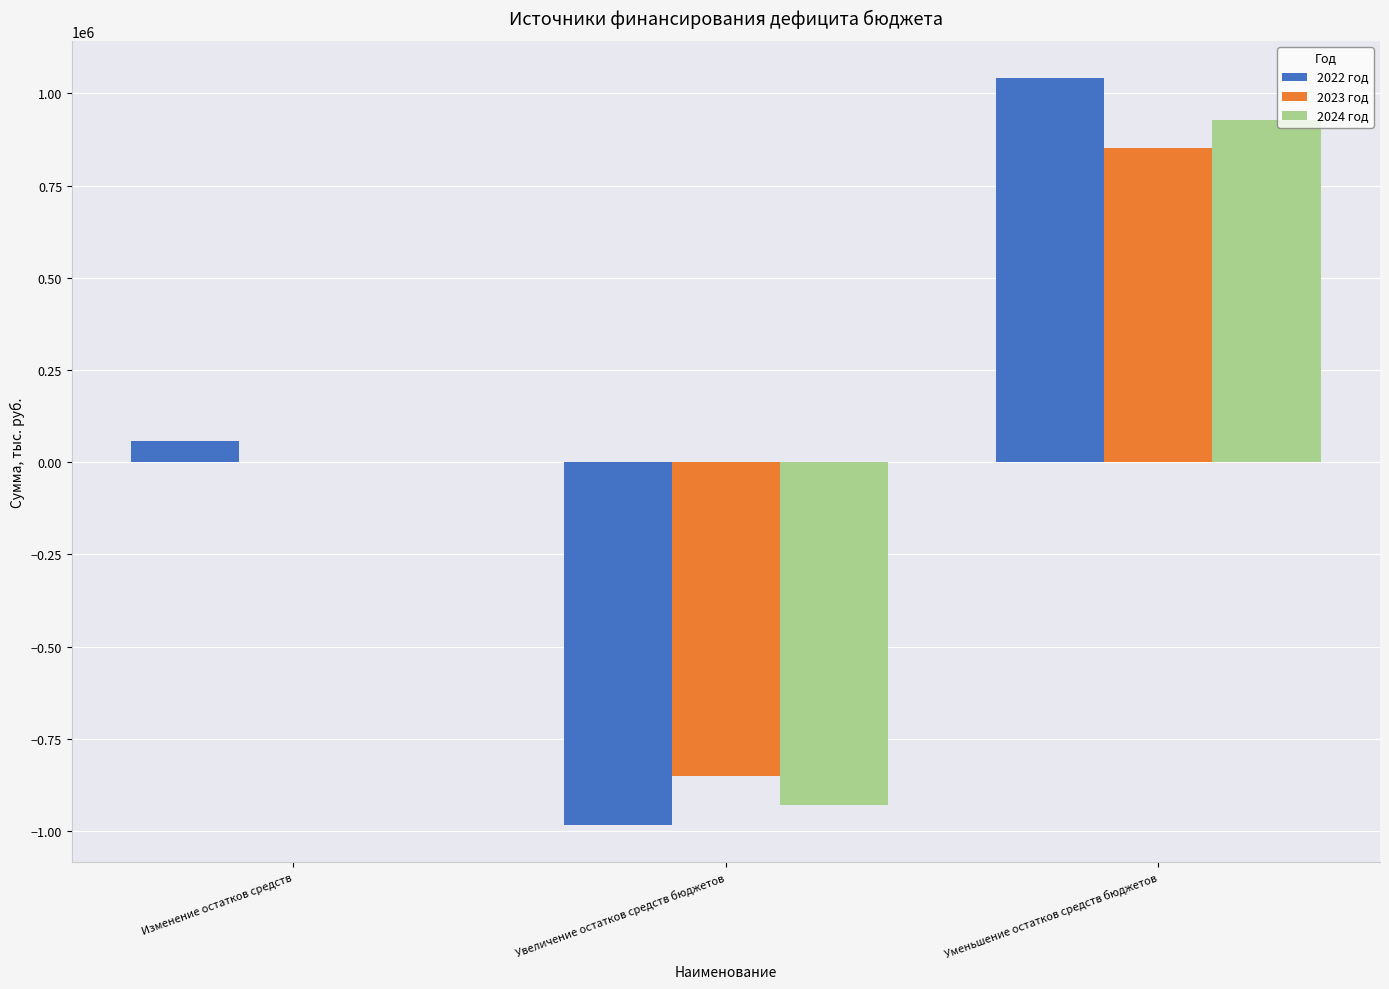

What is the highest value of the 2022 год series?

1041243.4